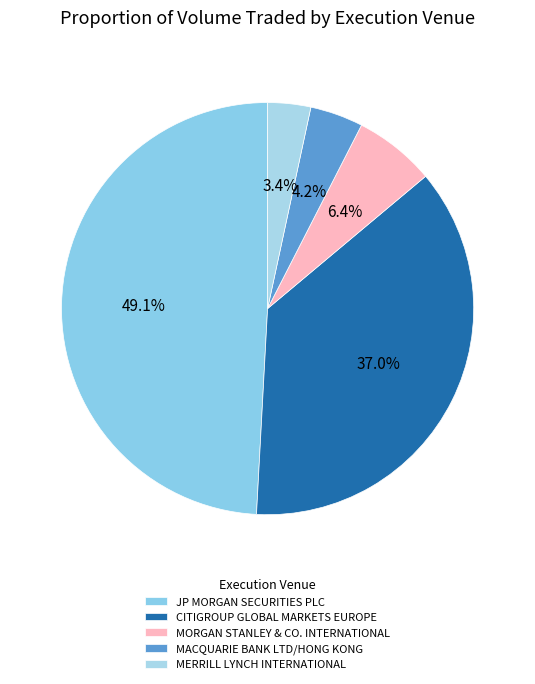

True or false: CITIGROUP GLOBAL MARKETS EUROPE accounts for 37% of the total.

True